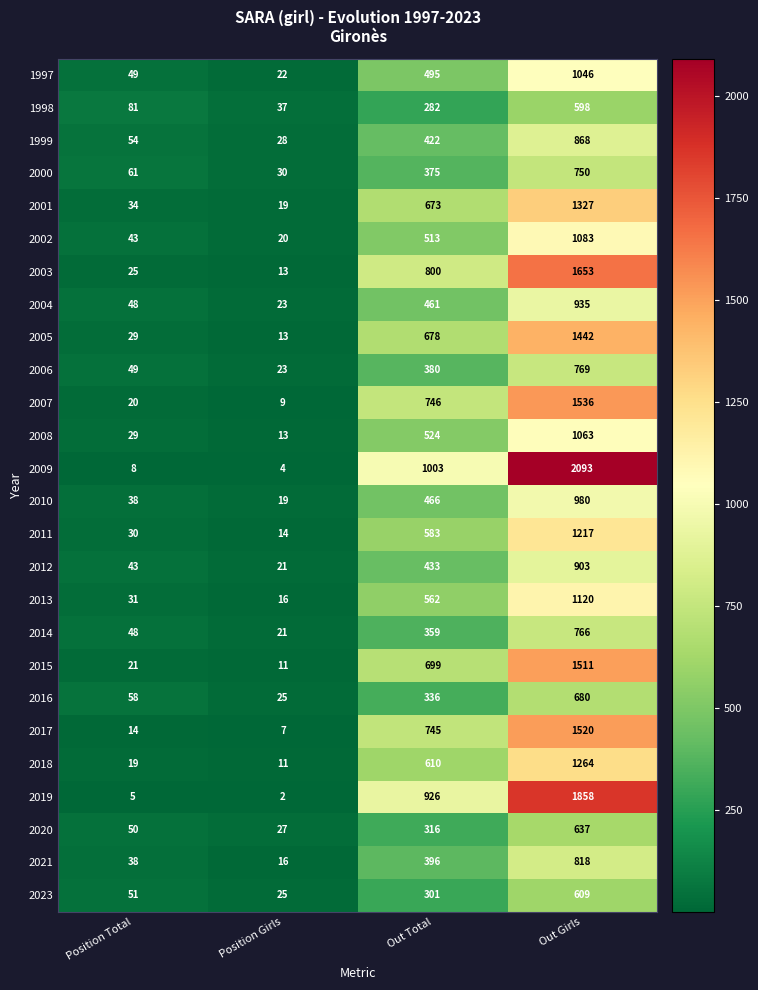

What is the difference between the second highest and second lowest values in the 2003 series?

775